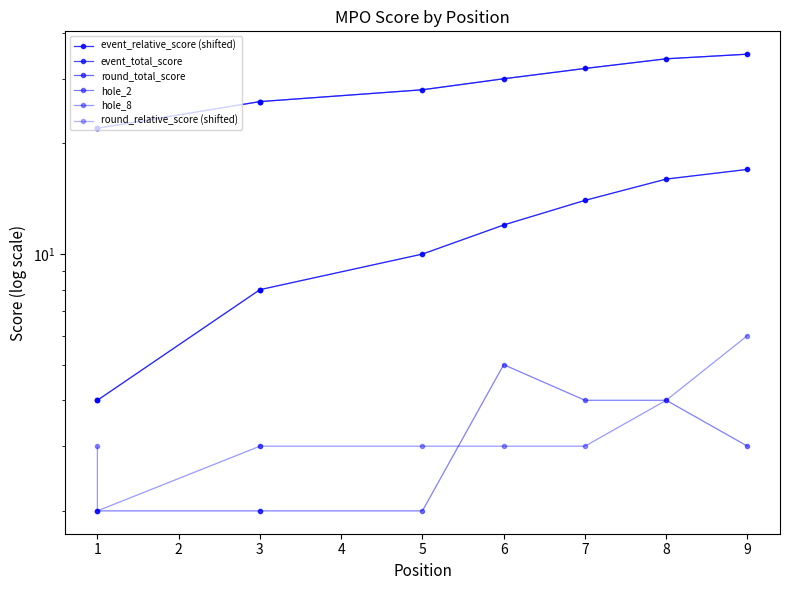

What are all the series names shown in the legend?

event_relative_score (shifted), event_total_score, round_total_score, hole_2, hole_8, round_relative_score (shifted)